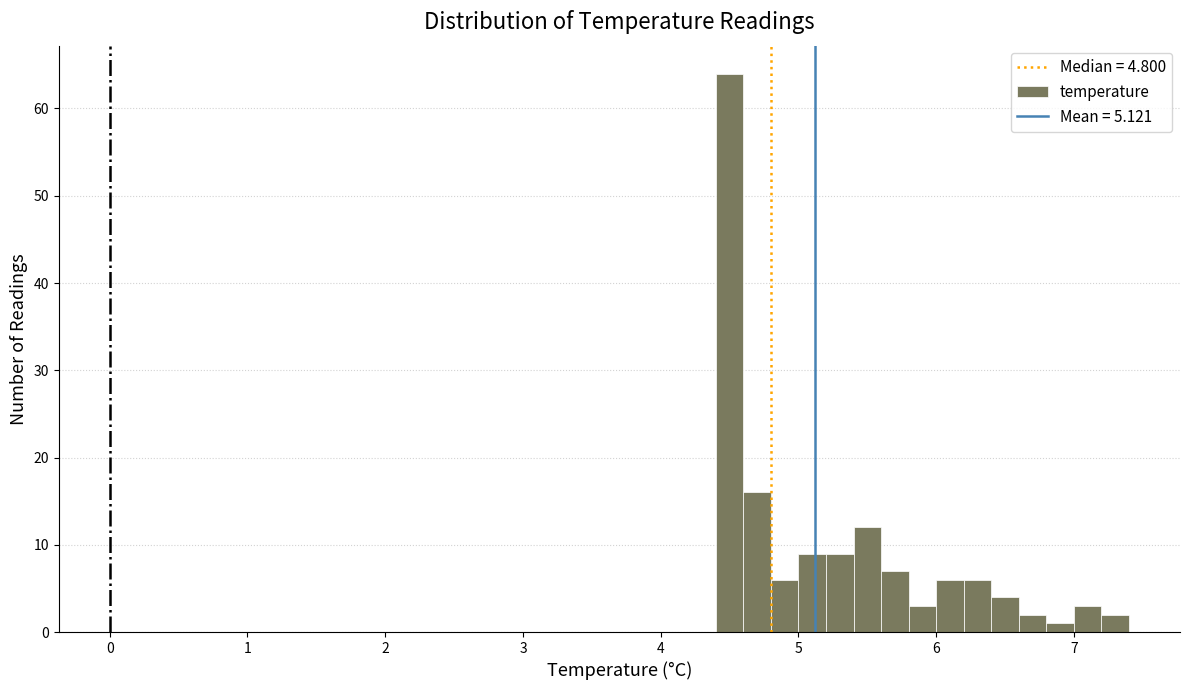

Around what value on the x-axis is the tallest bar? Give the approximate position of its centre, as read against the axis.

4.5